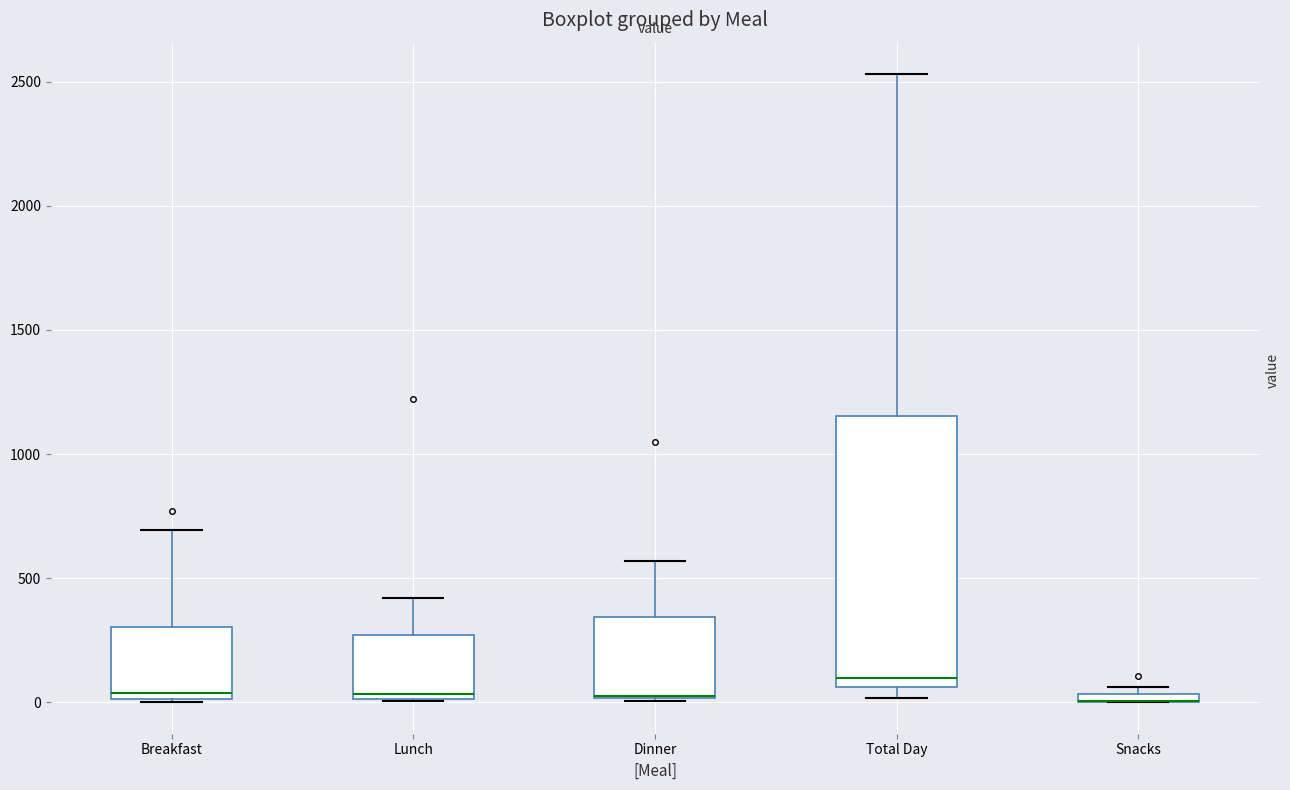

Comparing the boxes themselves (not the whiskers), which one is the tallest?

Total Day